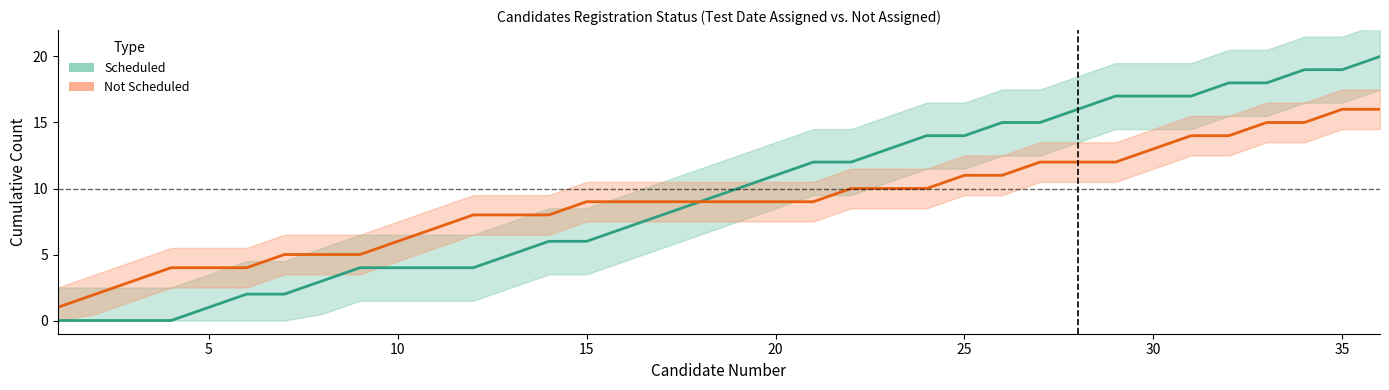

True or false: Not Scheduled and Scheduled cross at least once.

False